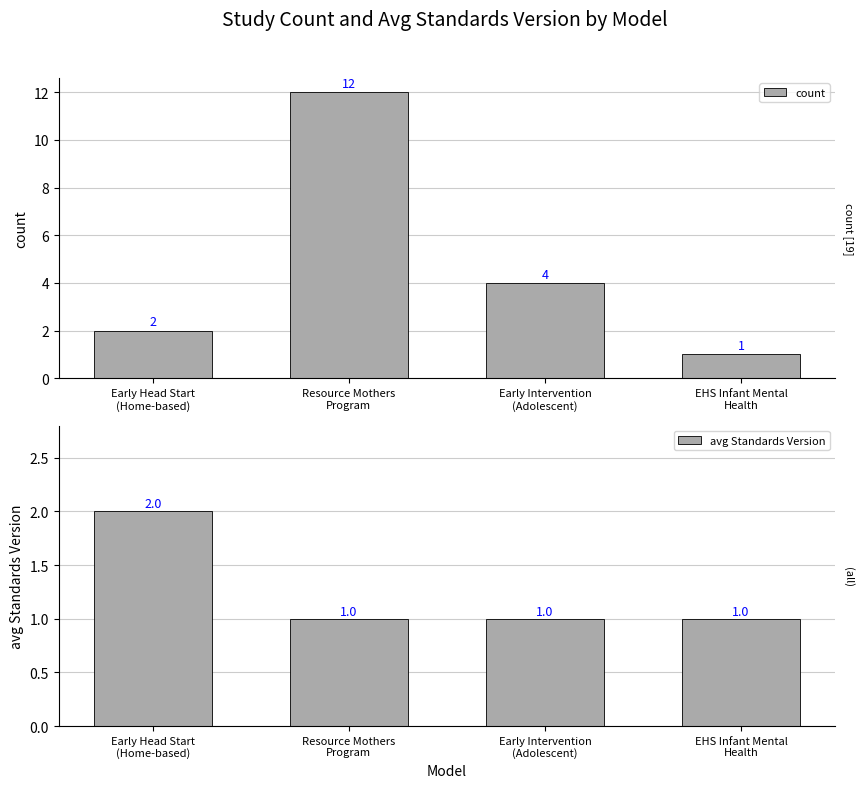

What is the difference between the maximum and second lowest values in the count series?

10